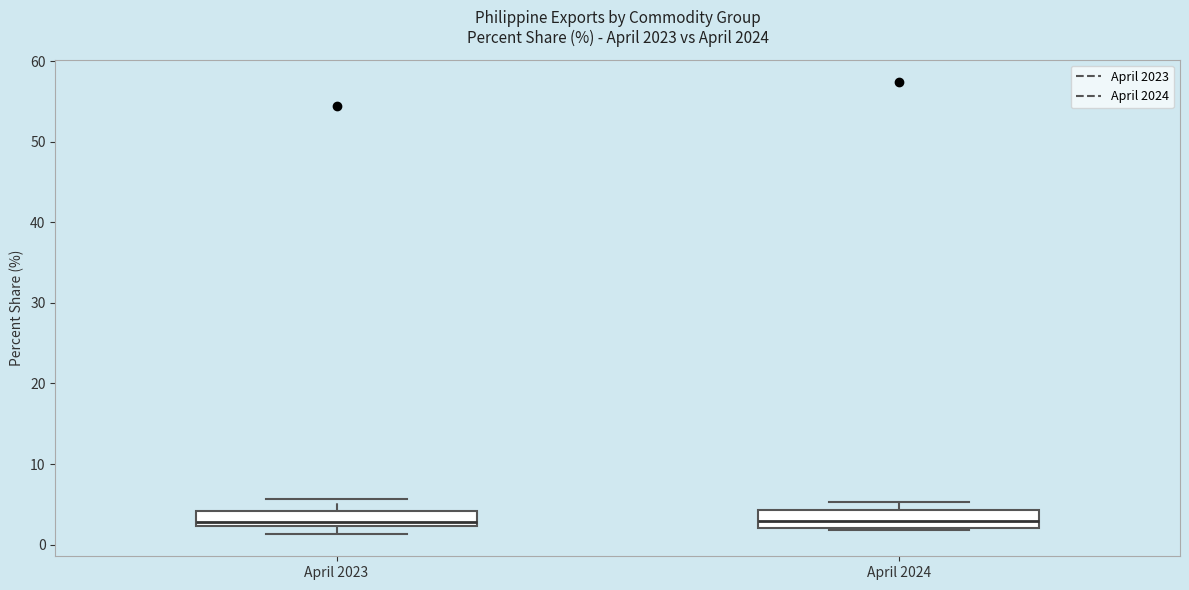

Reading left to right, transcribe this box plot: for each box, give where its median line is, the range the box spans, and where its two whiskers end, as read against the y-axis. The values are not printed on the chart, so give them approximately, as read against the axis.

April 2023: median 3, box 2 to 4, whiskers 1 to 6
April 2024: median 3, box 2 to 4, whiskers 2 to 5